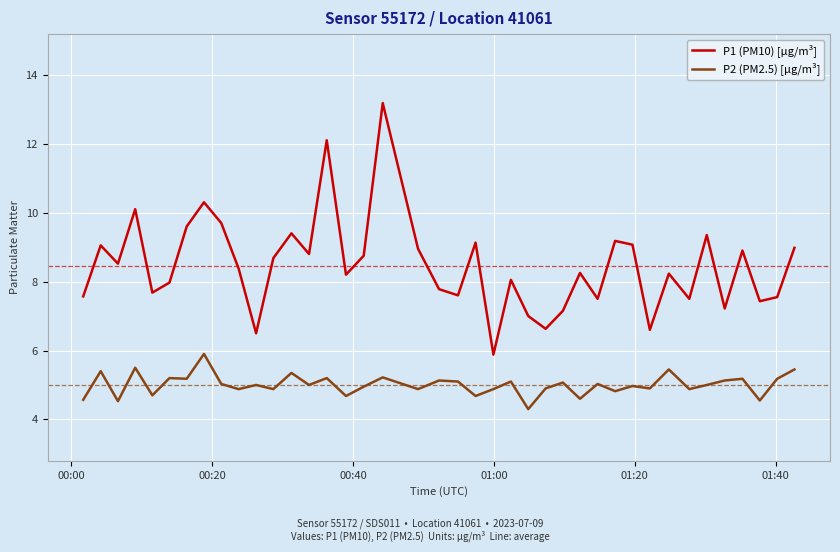

Rank the series by their maximum value, from lowest to highest.

P2 (PM2.5) [µg/m³], P1 (PM10) [µg/m³]